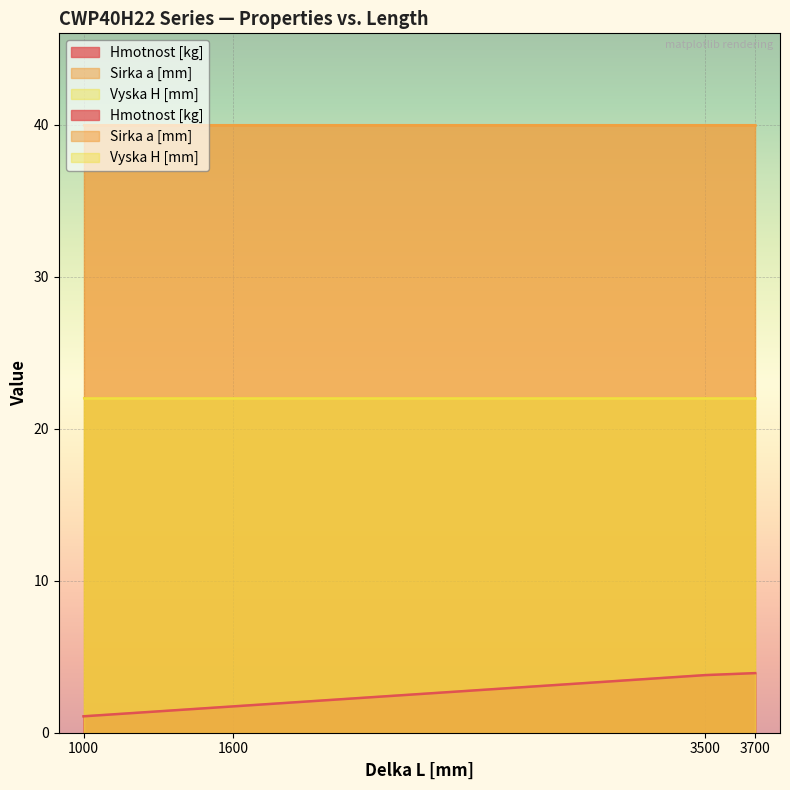

The Vyska H [mm] series shows 22.0 at 1600. True or false?

True